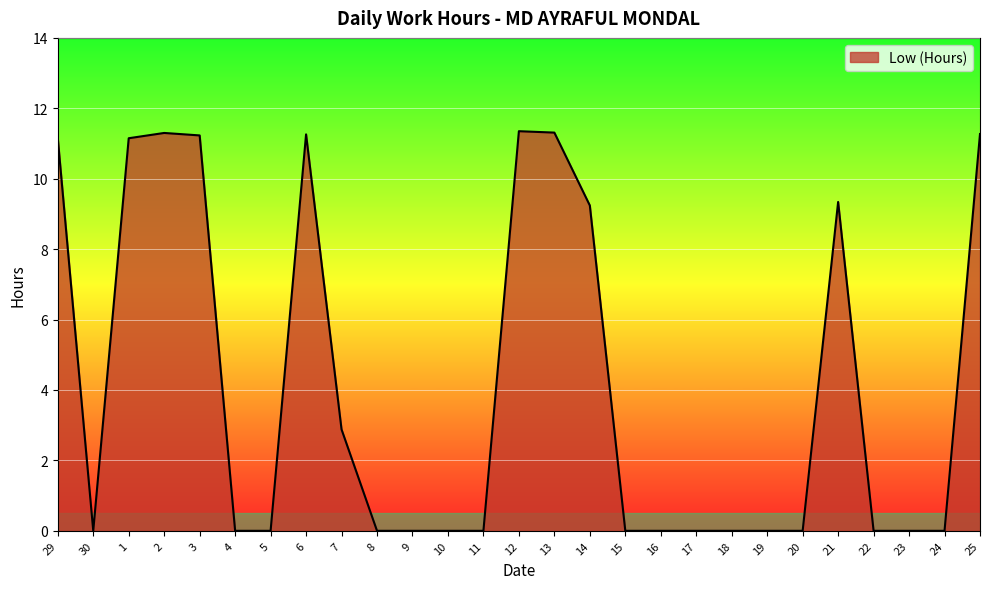

What is the sum of all values?

111.5